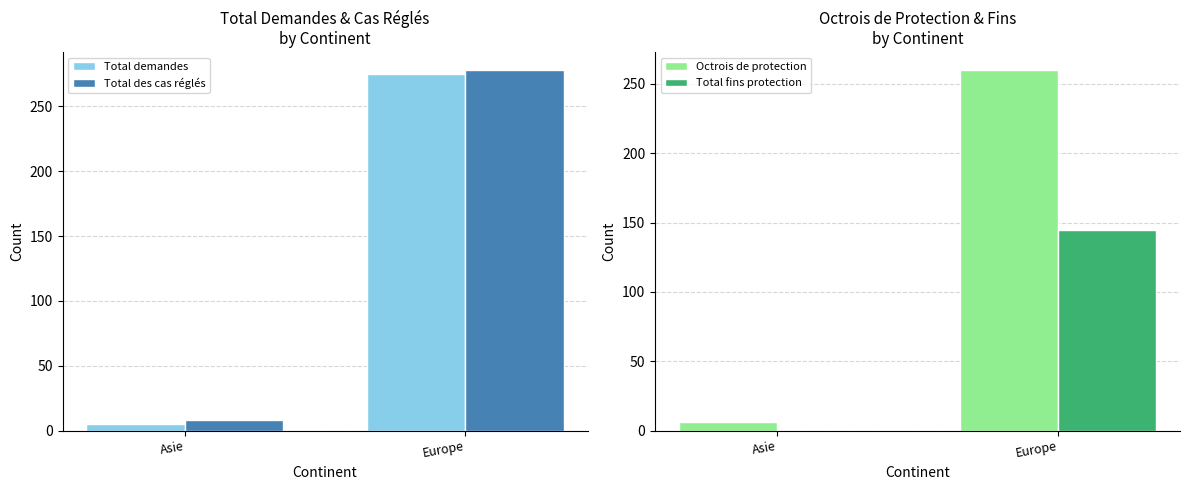

What is the difference between the Total demandes values at Europe and Asie?

270